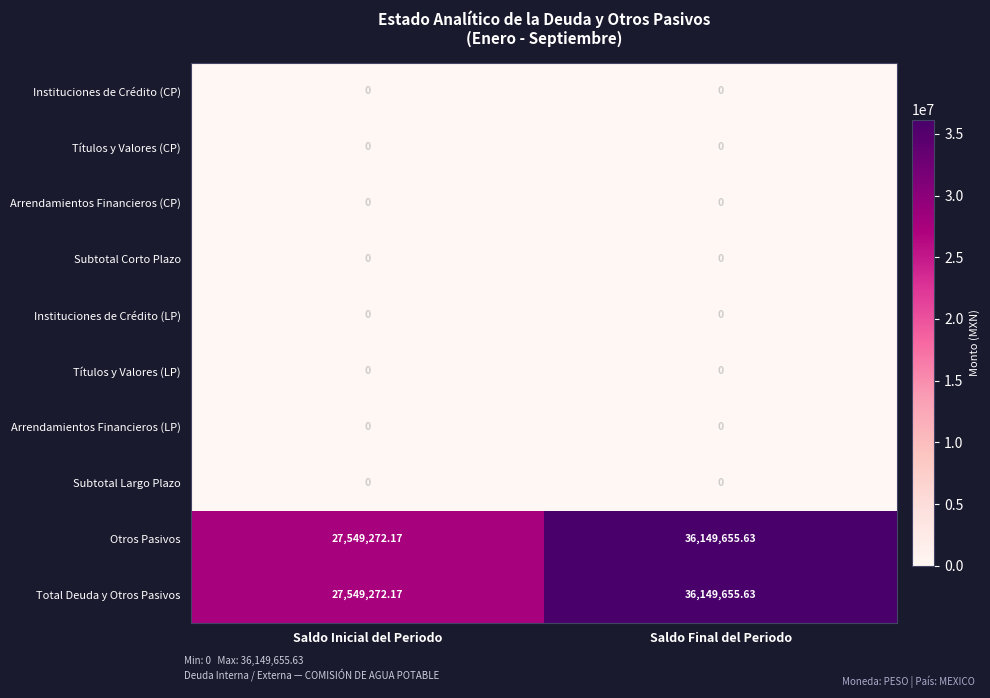

Is the value of Otros Pasivos at Saldo Inicial del Periodo greater than the value of Subtotal Largo Plazo at Saldo Inicial del Periodo?

Yes